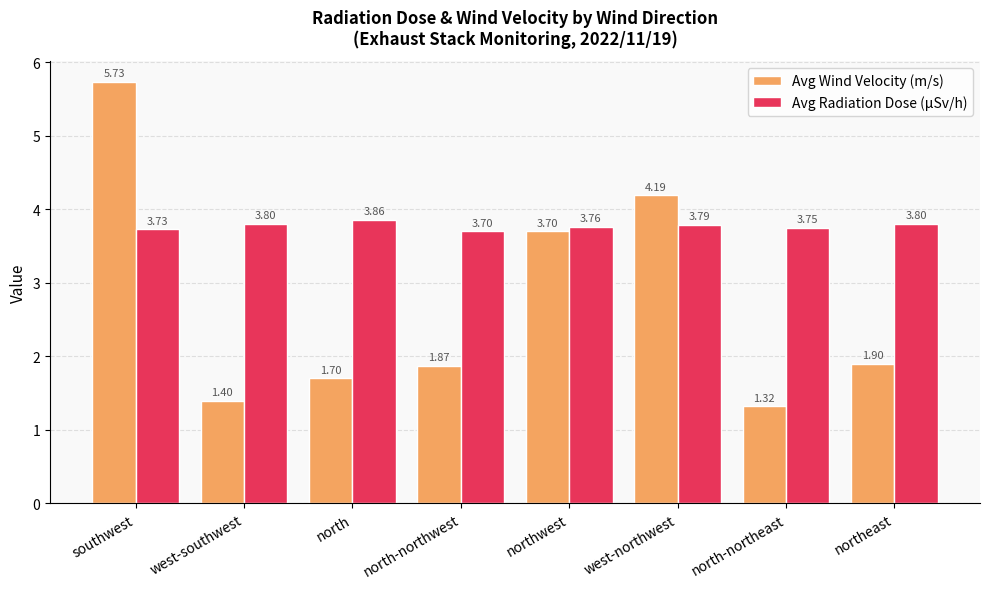

Rank the series by their maximum value, from lowest to highest.

Avg Radiation Dose (μSv/h), Avg Wind Velocity (m/s)